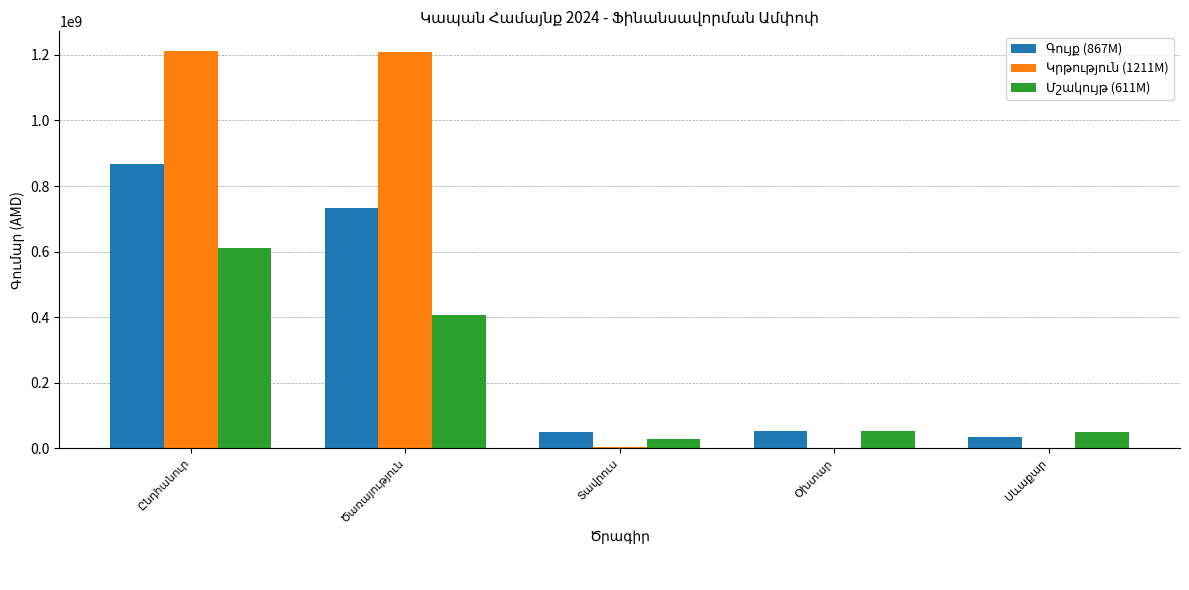

Rank the categories by Մշակույթ (611M) value from lowest to highest.

Տավրուս, Սևաքար, Օխտար, Ծառայություն, Ընդհանուր